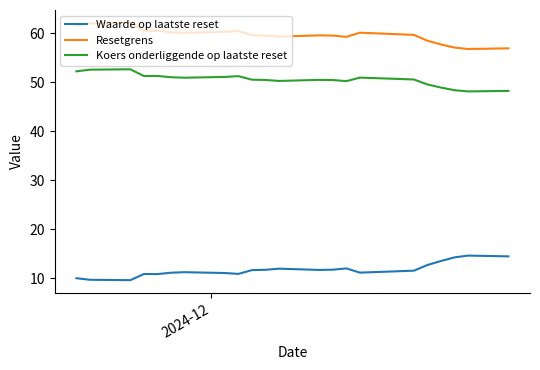

True or false: Resetgrens and Waarde op laatste reset intersect in this chart.

False